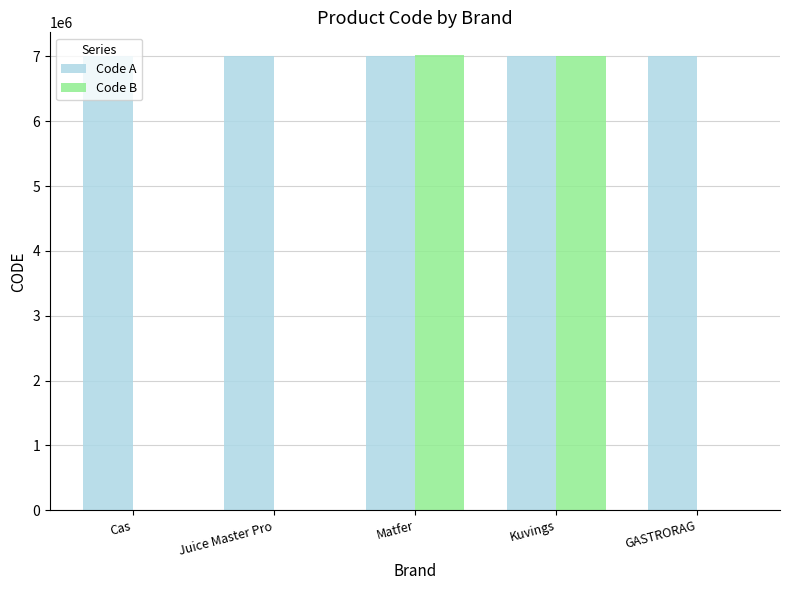

What is the total value across all series at Juice Master Pro?

7010420